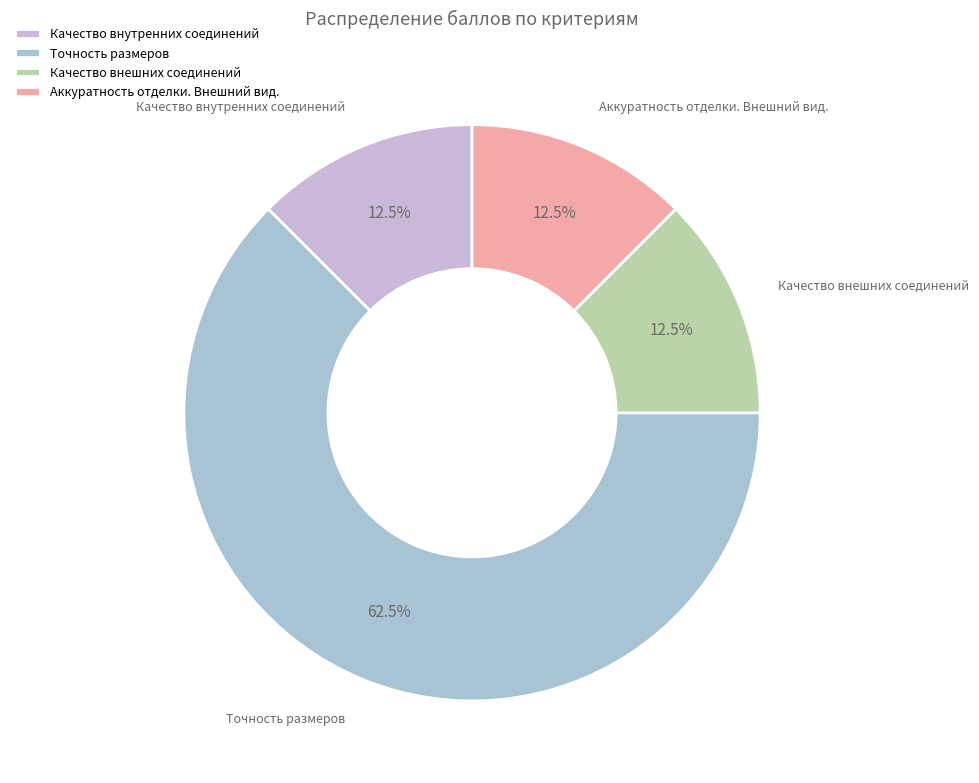

Which category has the biggest portion of the pie?

Точность размеров